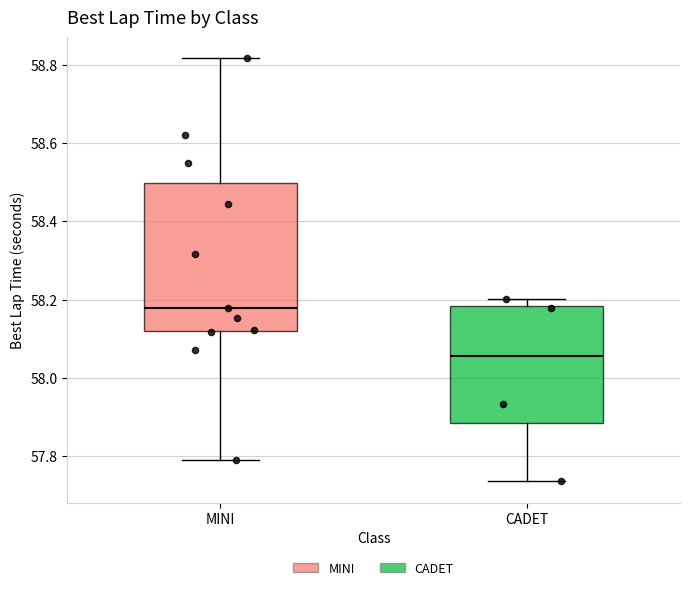

Which box has the lowest median line?

CADET